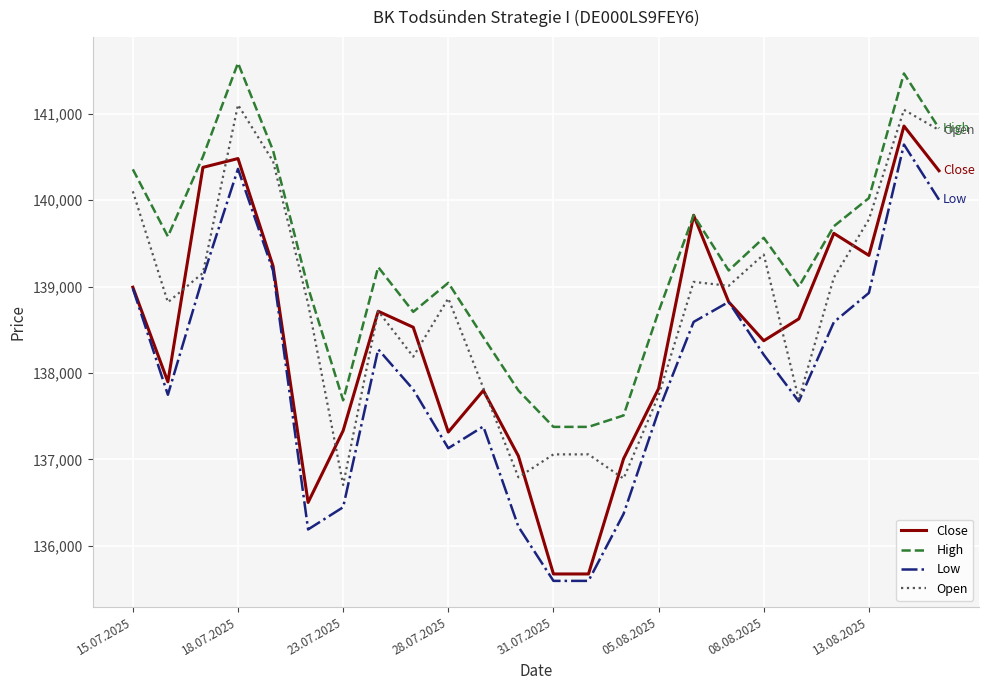

Rank the series by their average value, from lowest to highest.

Low, Close, Open, High